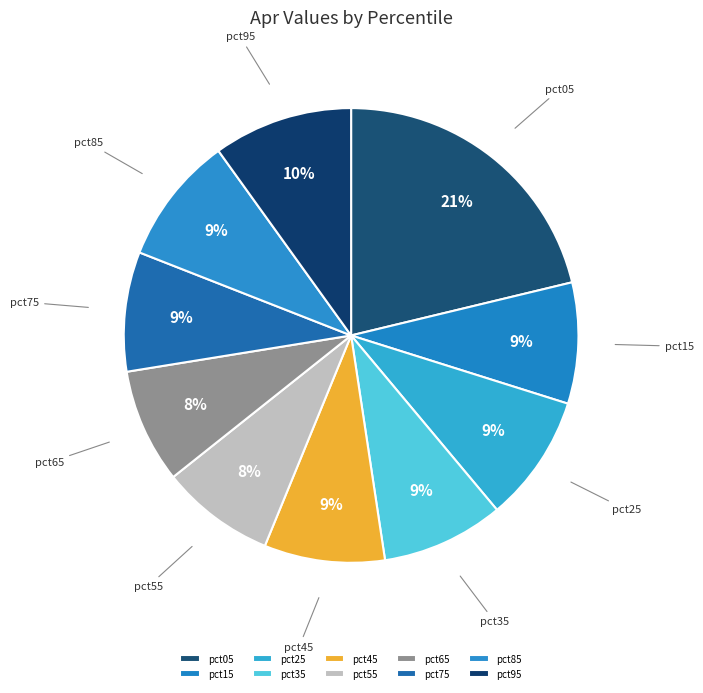

To the nearest percent, what portion does pct45 represent?

9%